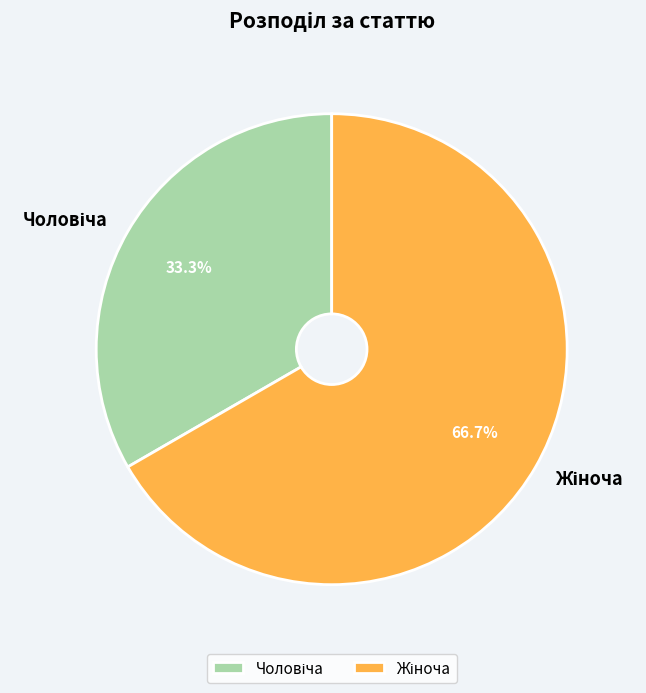

Is there any slice that represents more than half of the pie?

Yes